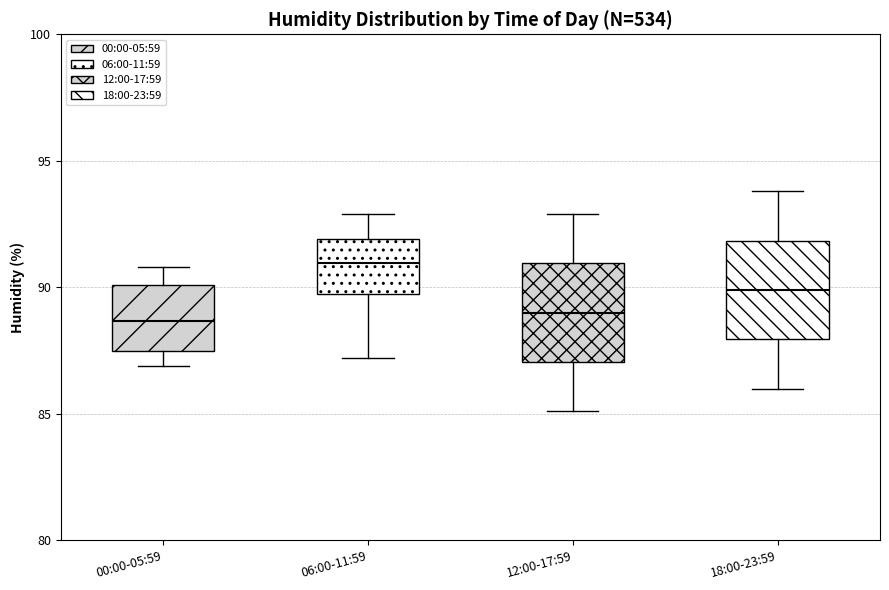

Reading left to right, transcribe this box plot: for each box, give where its median line is, the range the box spans, and where its two whiskers end, as read against the y-axis. The values are not printed on the chart, so give them approximately, as read against the axis.

00:00-05:59: median 88.5, box 87.5 to 90.0, whiskers 87.0 to 91.0
06:00-11:59: median 91.0, box 90.0 to 92.0, whiskers 87.0 to 93.0
12:00-17:59: median 89.0, box 87.0 to 91.0, whiskers 85.0 to 93.0
18:00-23:59: median 90.0, box 88.0 to 92.0, whiskers 86.0 to 94.0